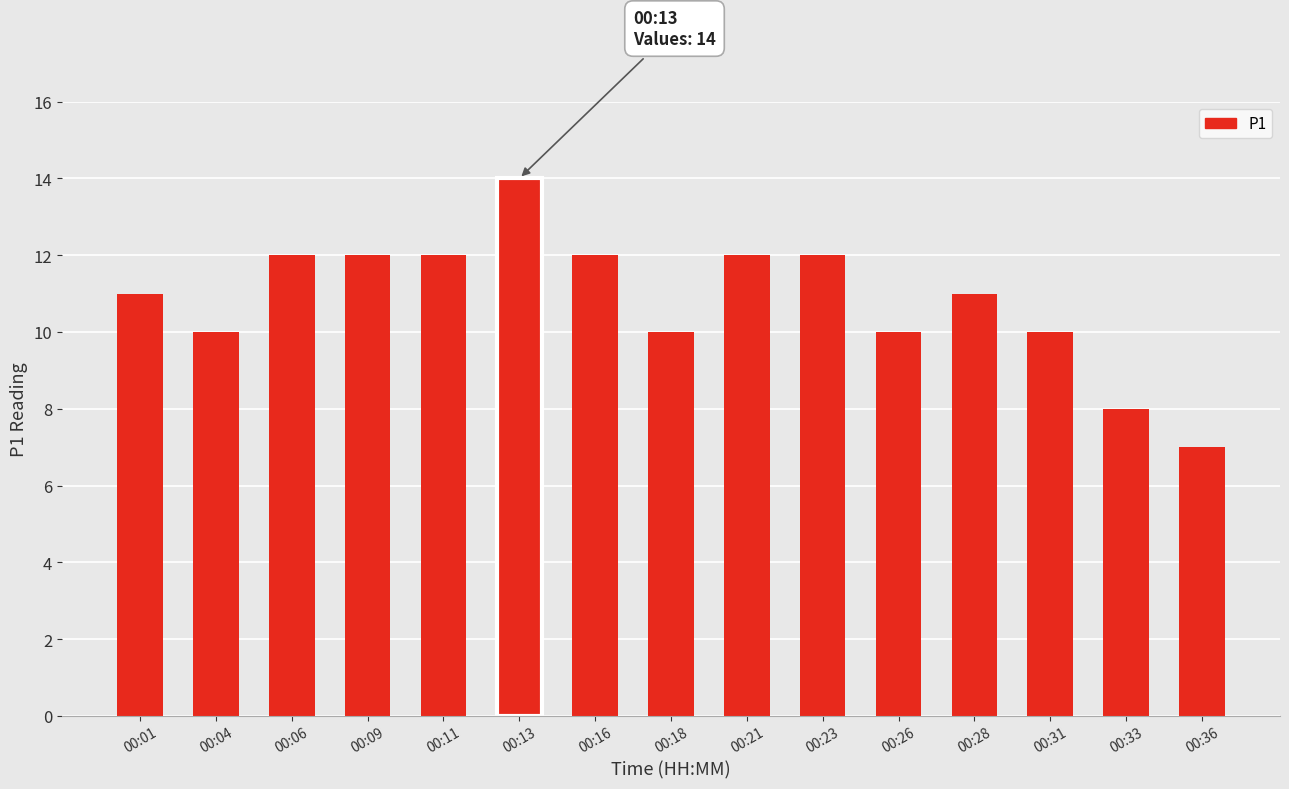

What is the difference between the second highest and second lowest values?

4